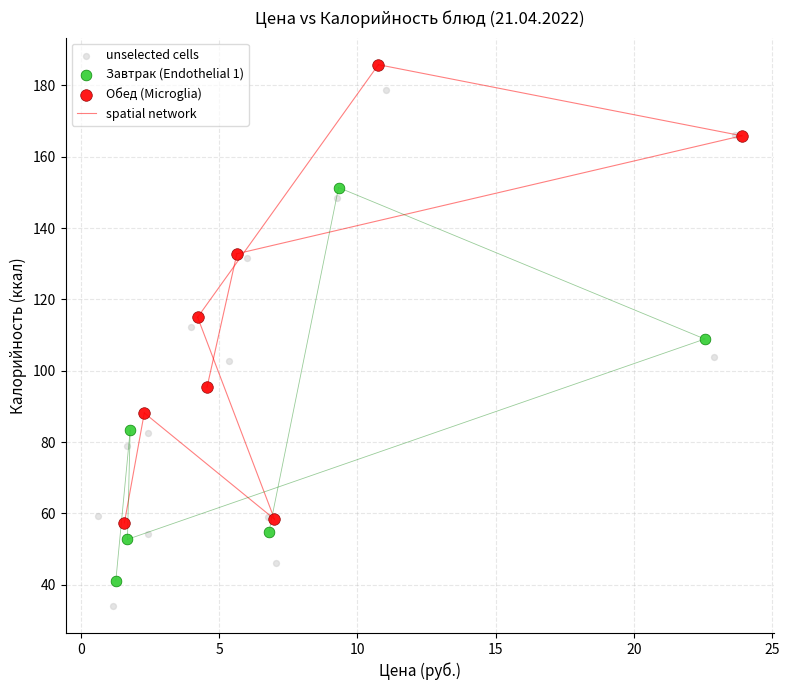

Which series has the largest Y range (max minus min)?

unselected cells